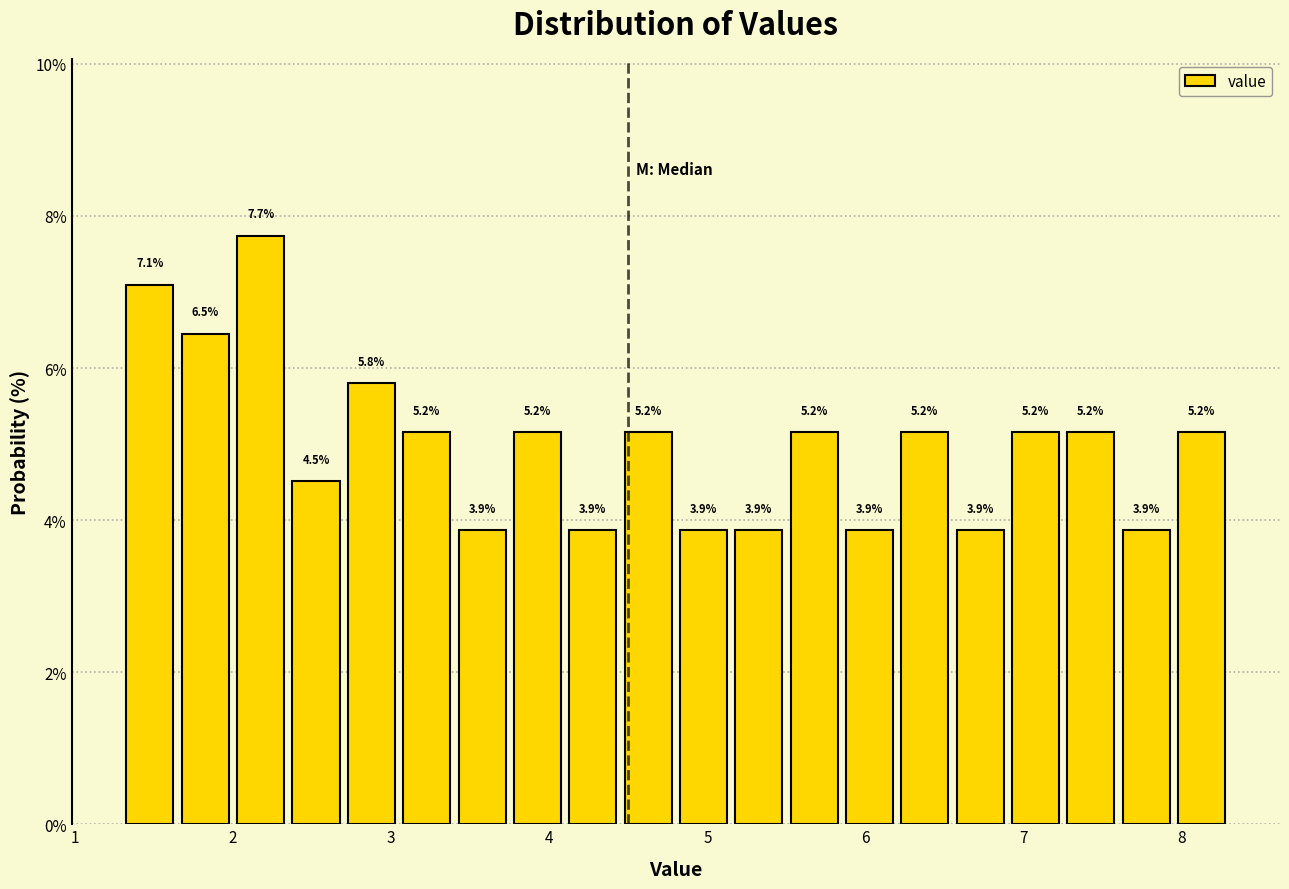

Around what value on the x-axis is the tallest bar? Give the approximate position of its centre, as read against the axis.

2.2